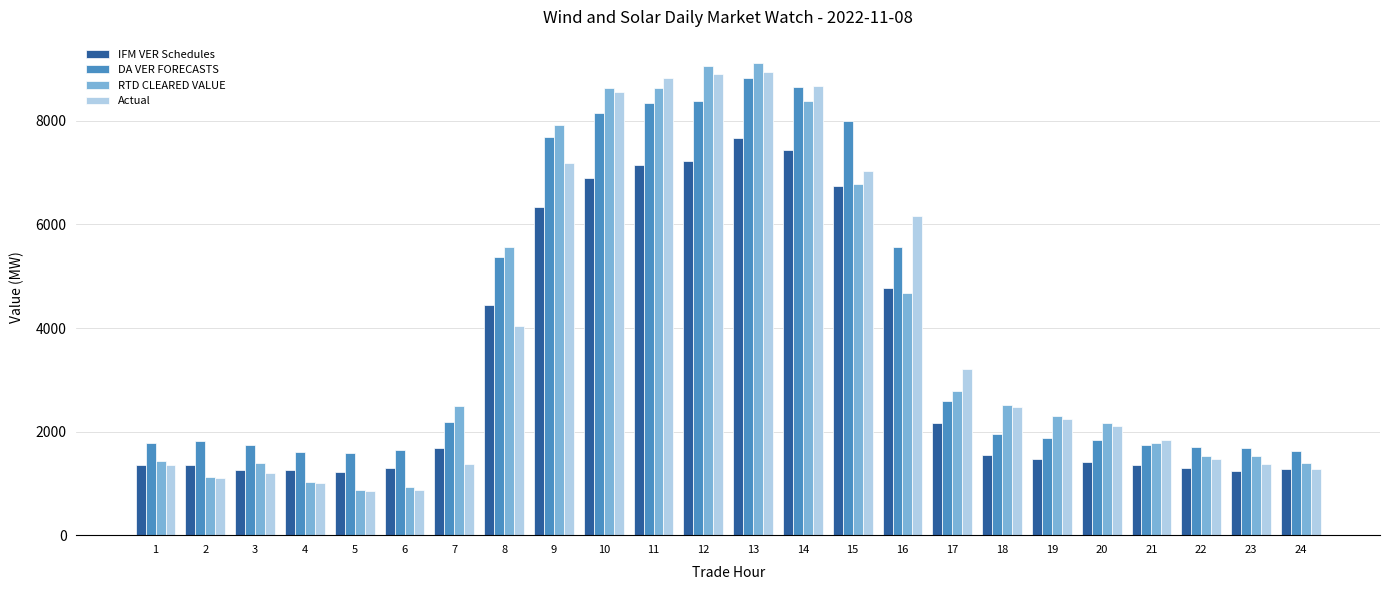

Which series has the largest range (max minus min)?

RTD CLEARED VALUE